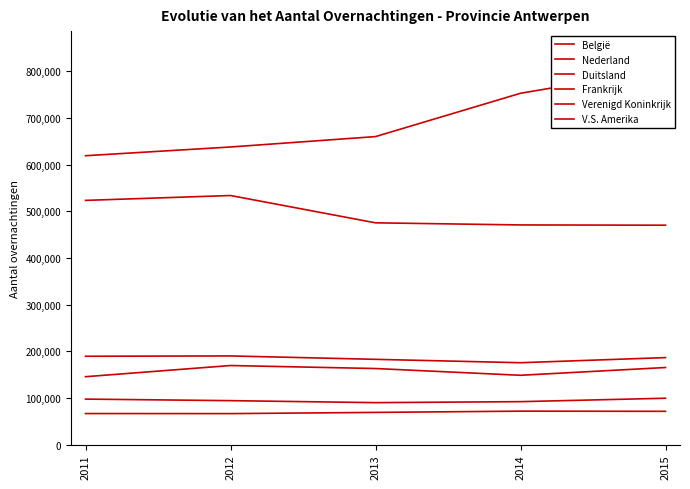

True or false: Nederland and Duitsland intersect in this chart.

False